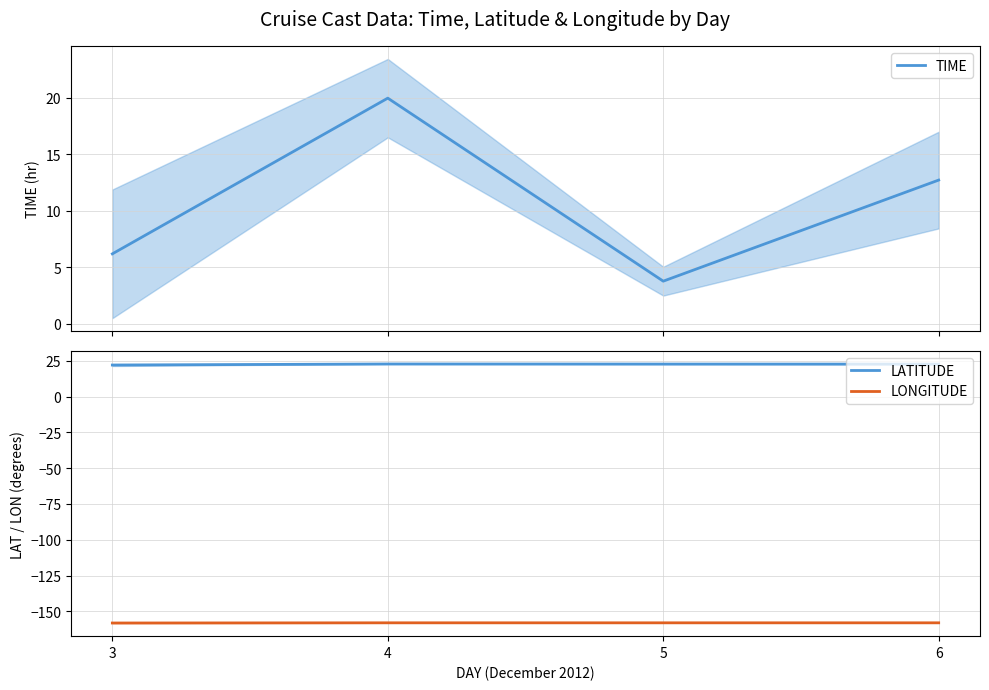

True or false: TIME and LONGITUDE cross at least once.

False